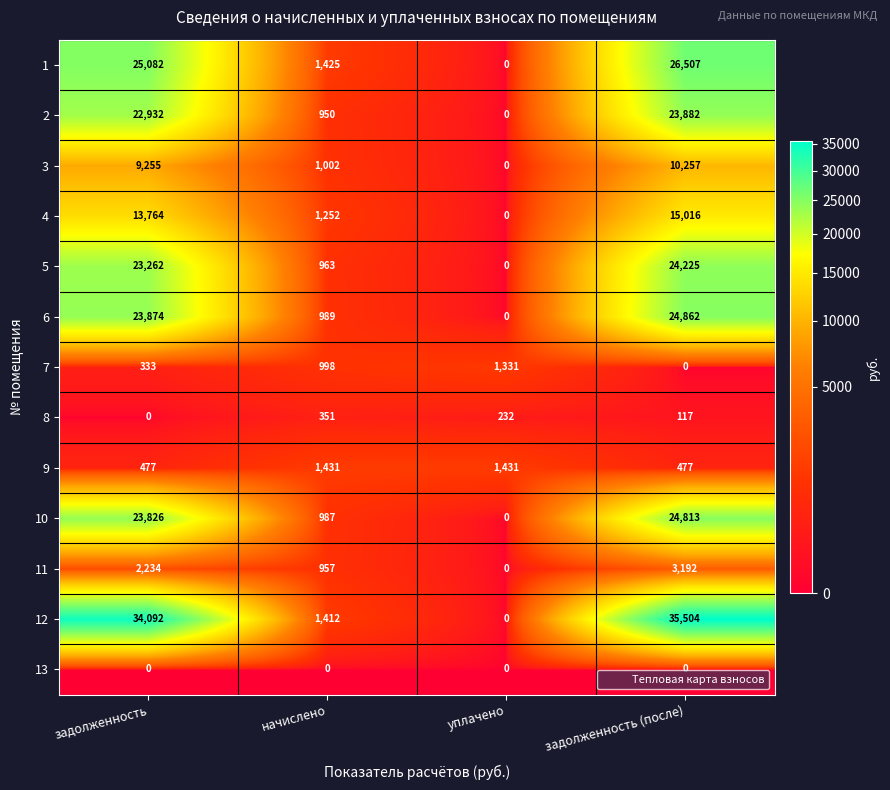

Which category has the lowest value in the 6 series?

уплачено